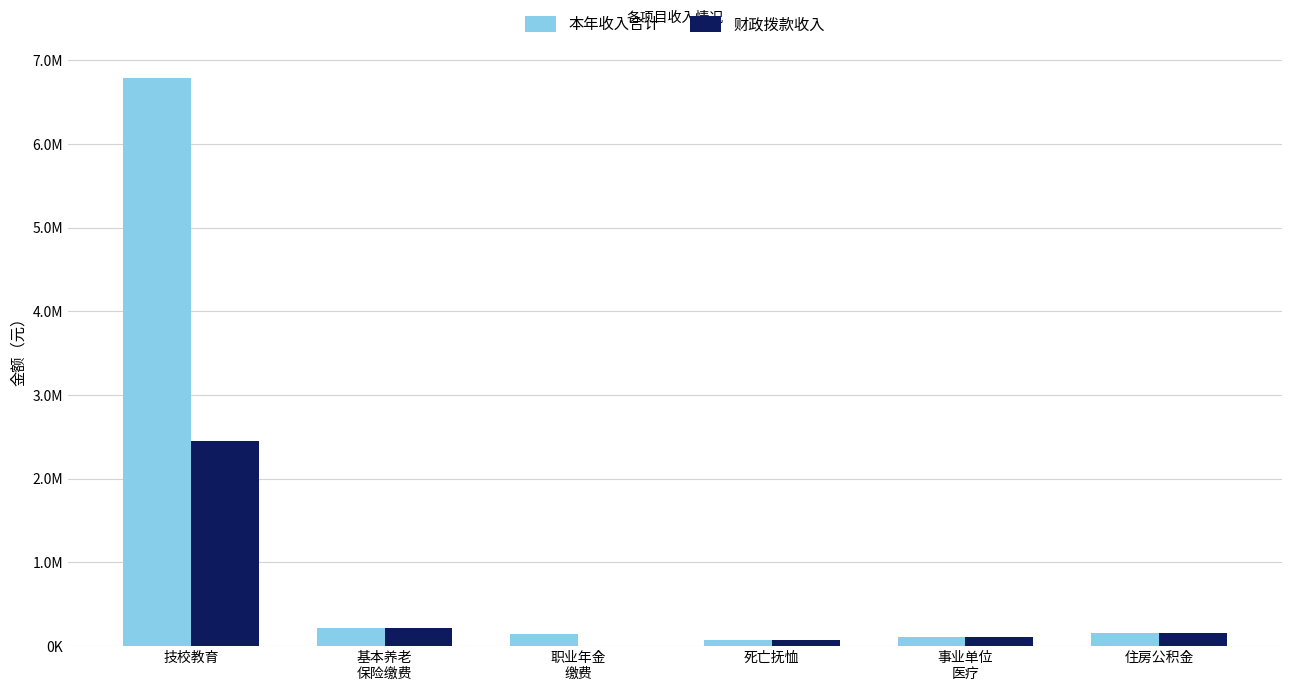

Where is 本年收入合计 nearest to the value 3428351?

基本养老
保险缴费